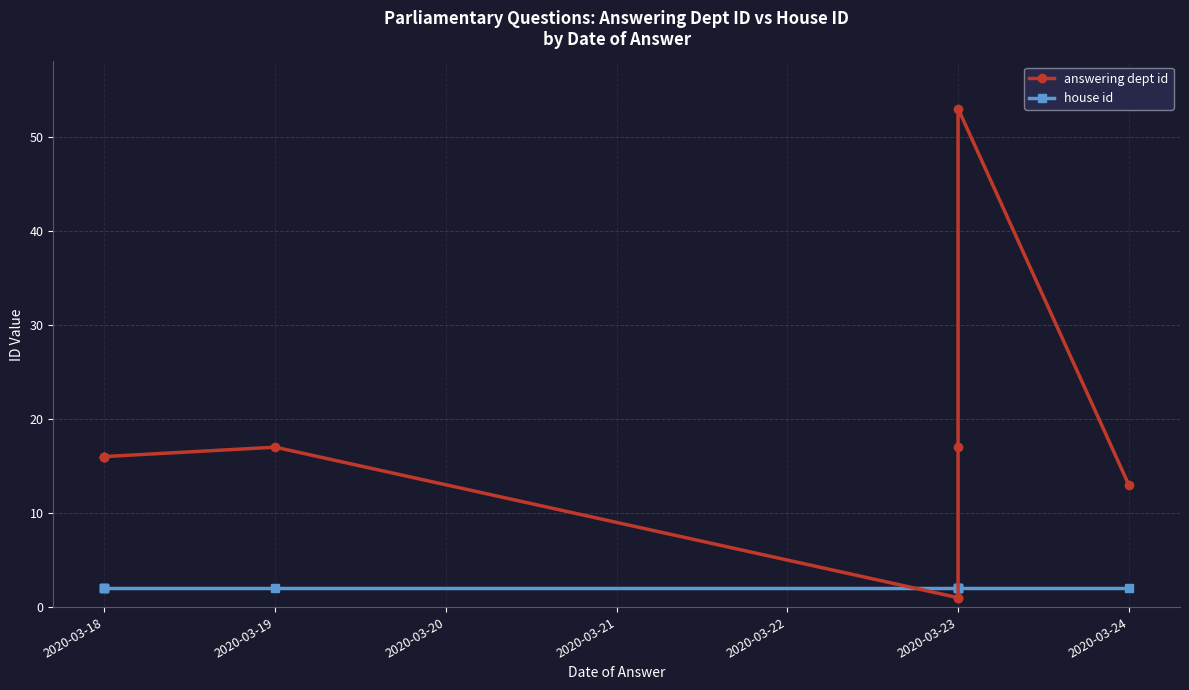

How many distinct data groups are displayed?

2